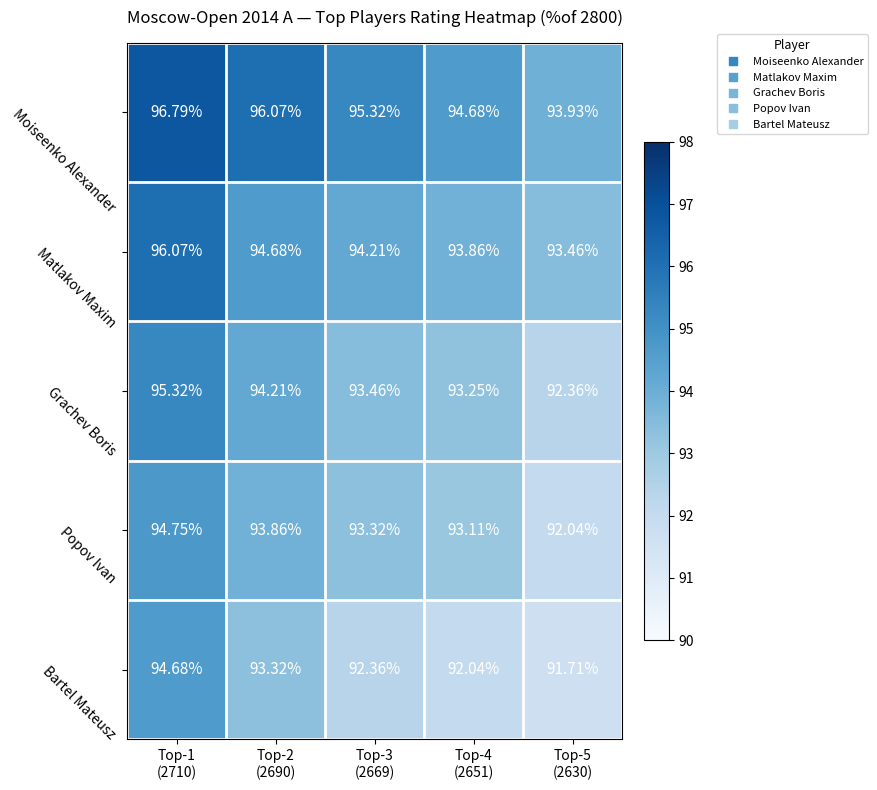

Which series has the widest spread of values?

Bartel Mateusz